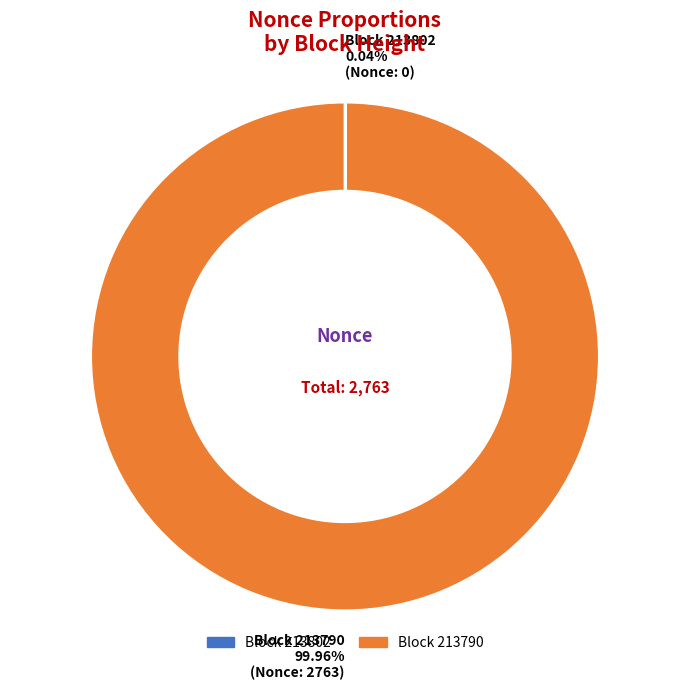

Is there any slice that represents more than half of the pie?

Yes